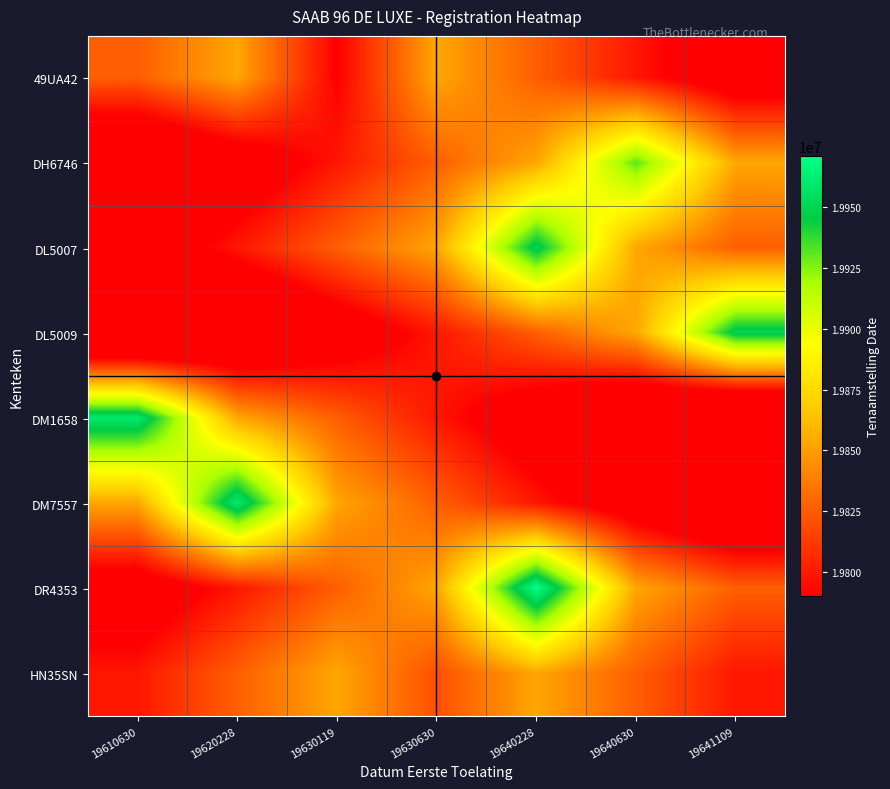

What is the smallest value displayed?

19717760.2